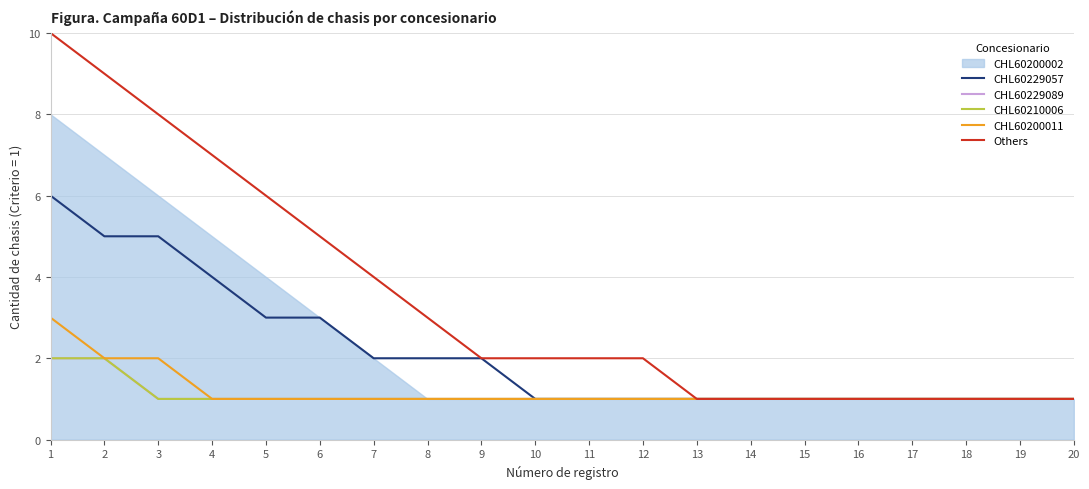

At which label is Others closest to 5?

6